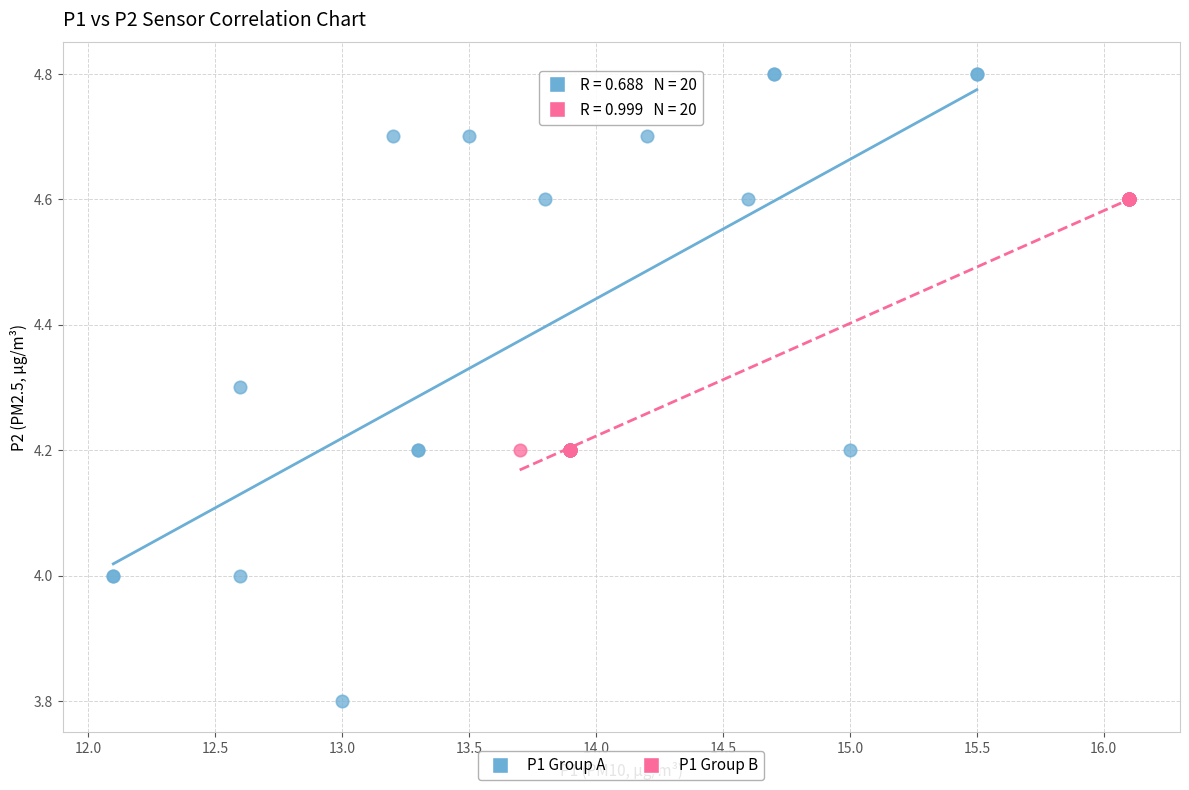

Which series contains the lowest Y value?

P1 Group A